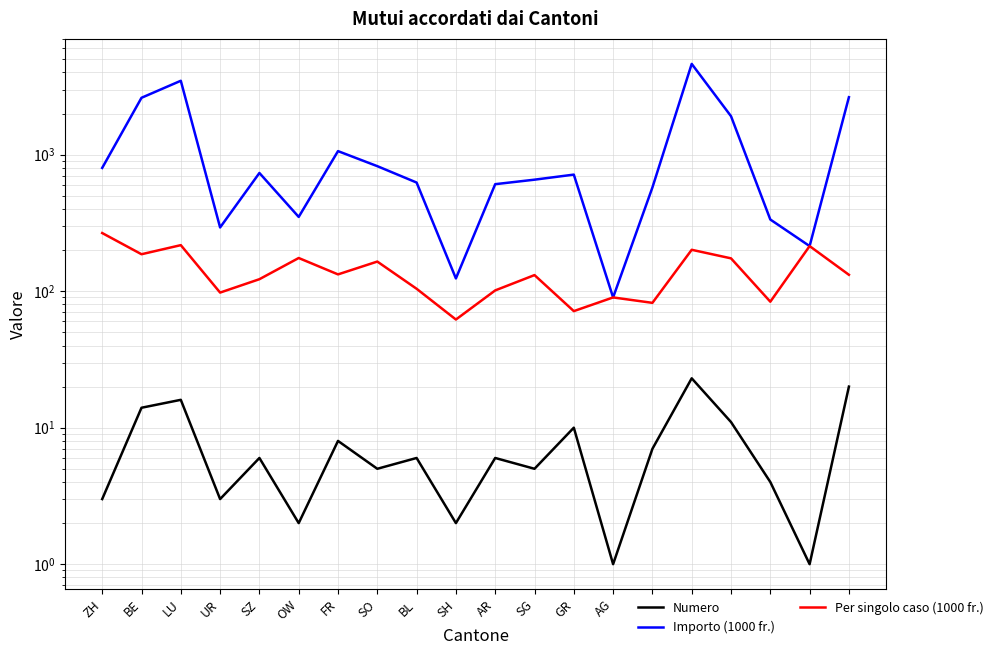

What is the total value across all series at UR?

393.7